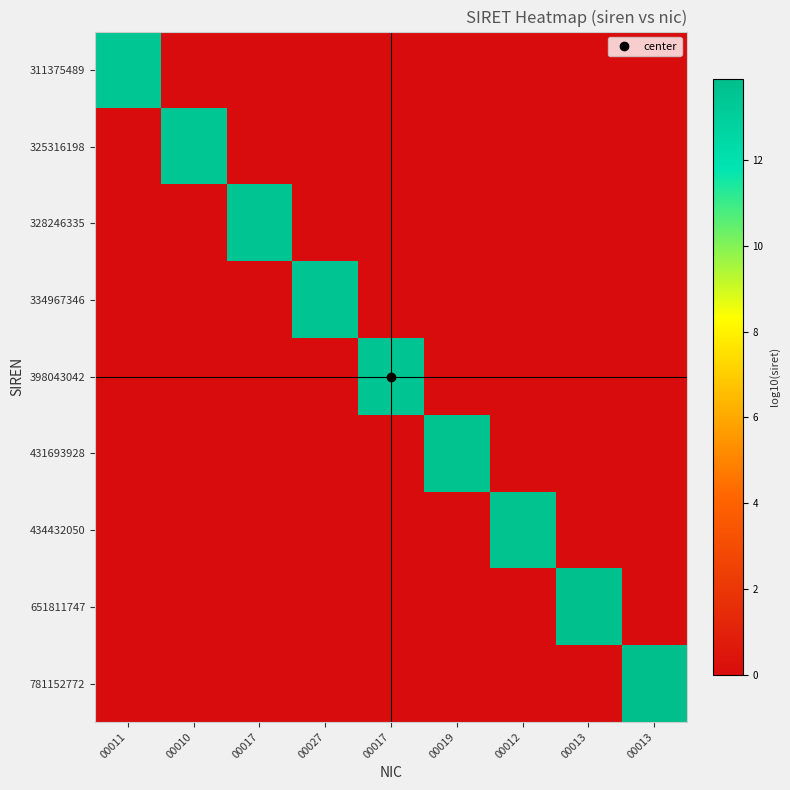

What is the greatest value displayed?

13.9